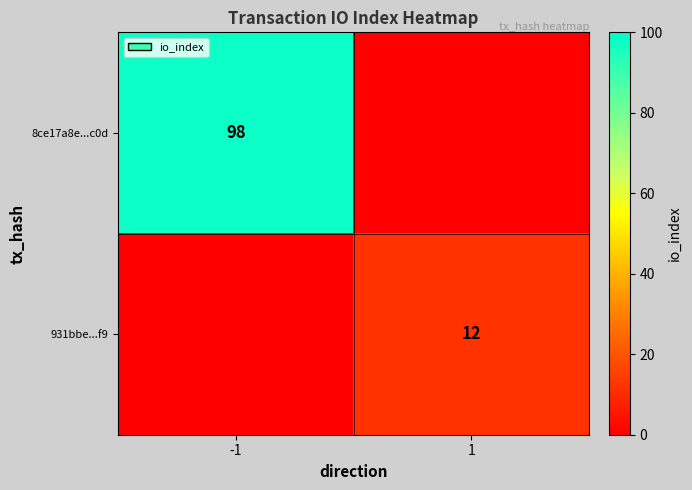

True or false: 8ce17a8e...c0d has a value of 144 at -1.

False